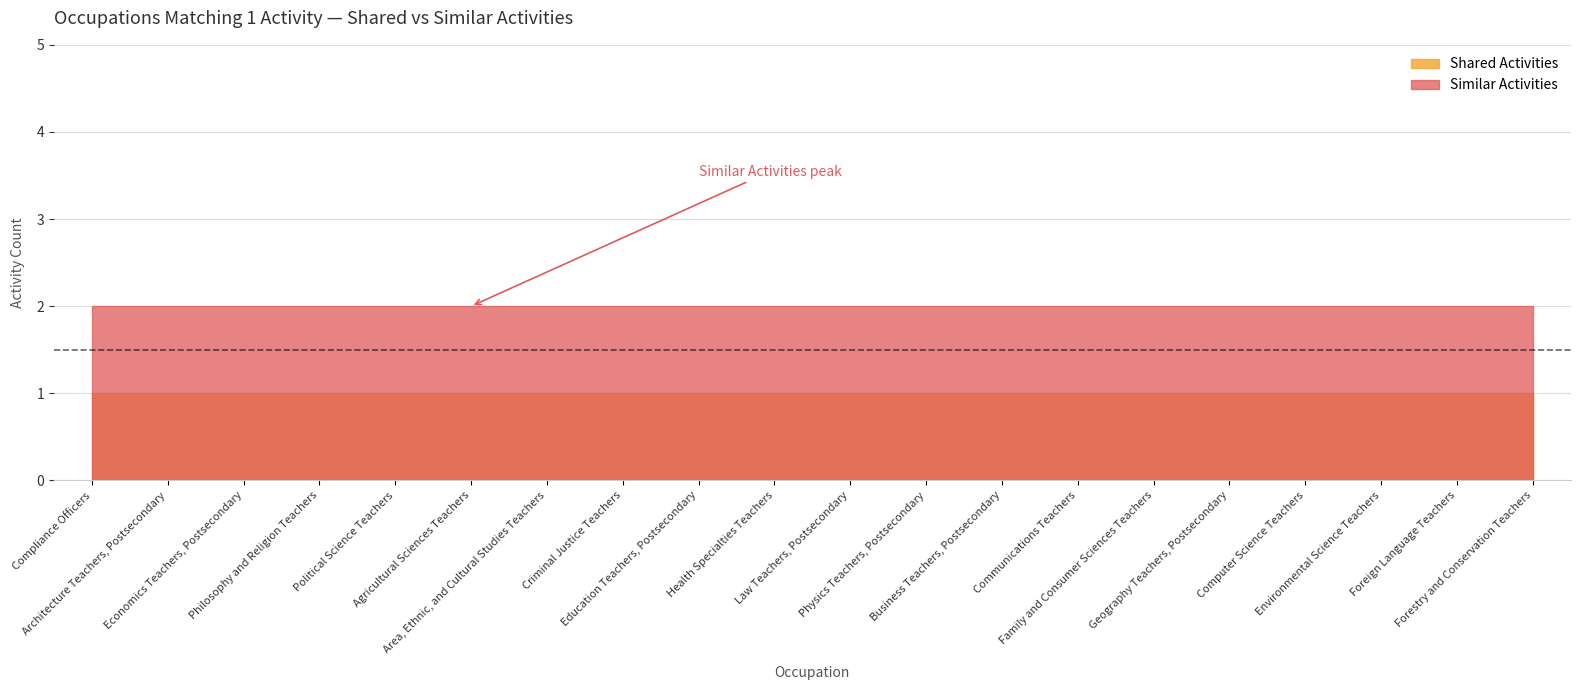

Where is Shared Activities nearest to the value 1?

Compliance Officers